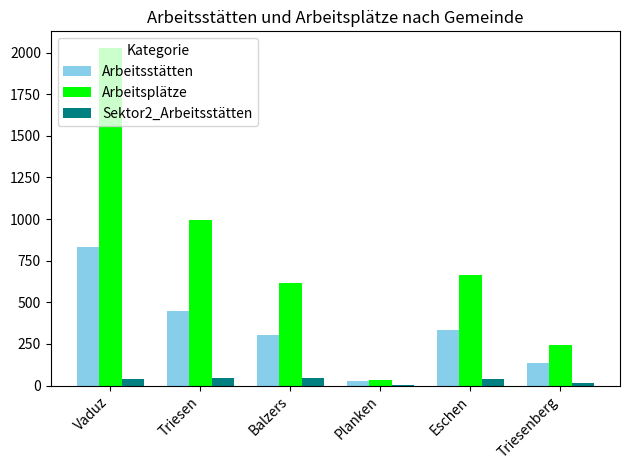

What is the highest value of the Arbeitsplätze series?

2026